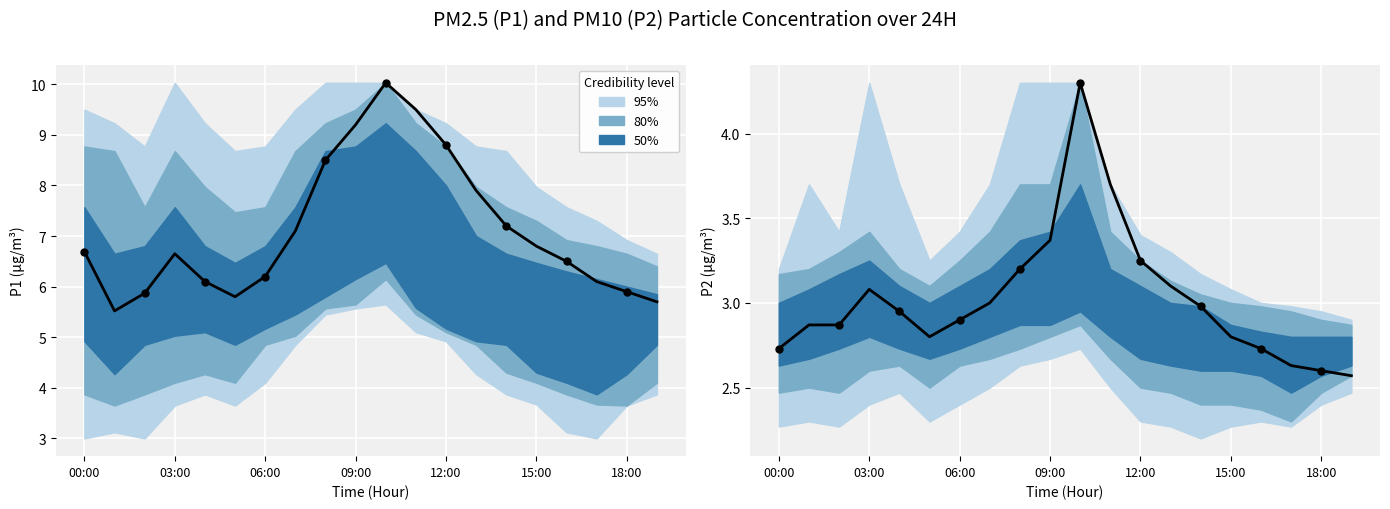

Which series has the largest Y range (max minus min)?

P1 mean